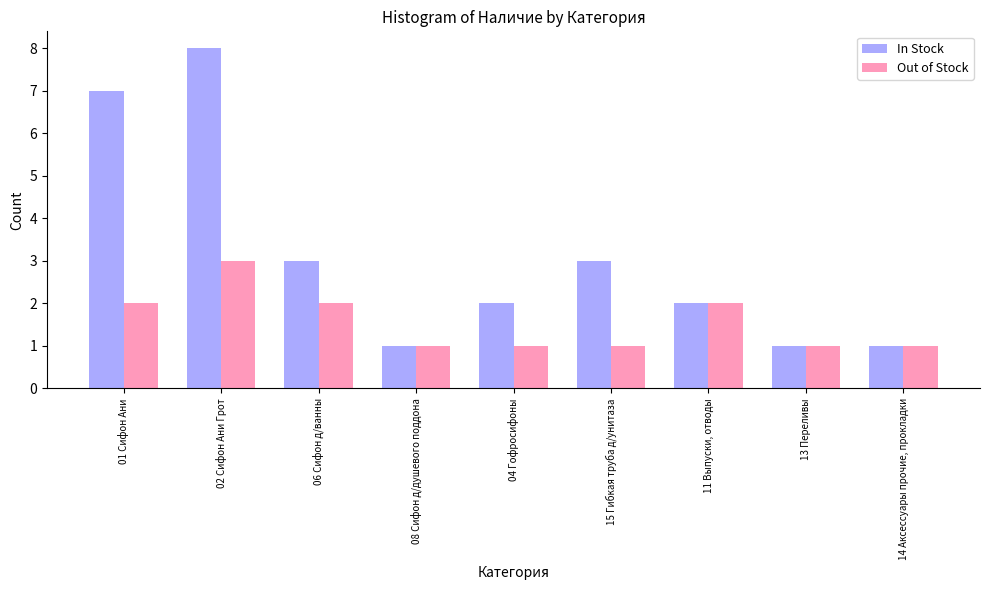

Which category has the highest value across all series?

02 Сифон Ани Грот